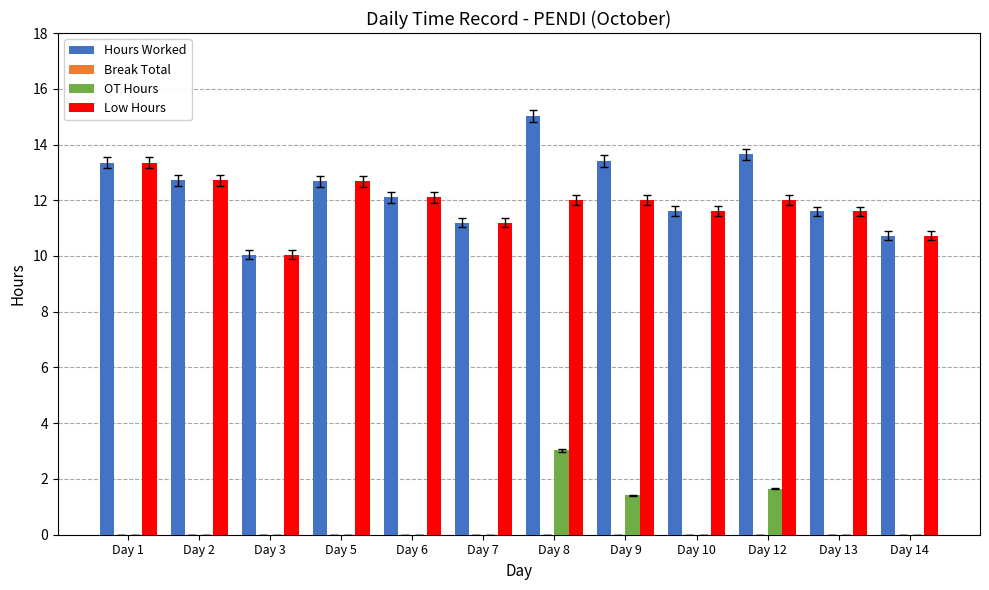

What is the sum of all OT Hours values?

6.1